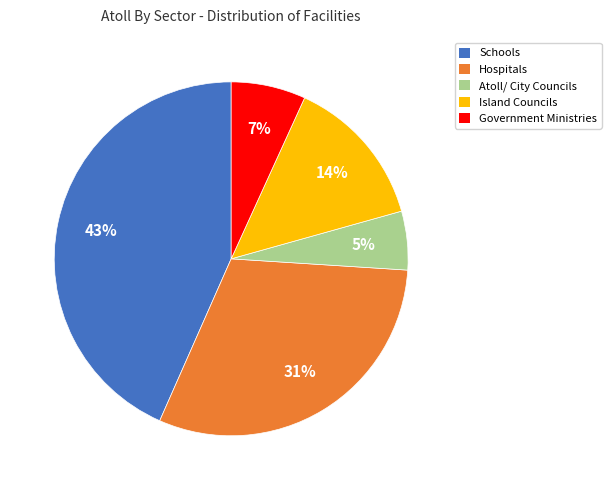

How many segments does this pie chart have?

5